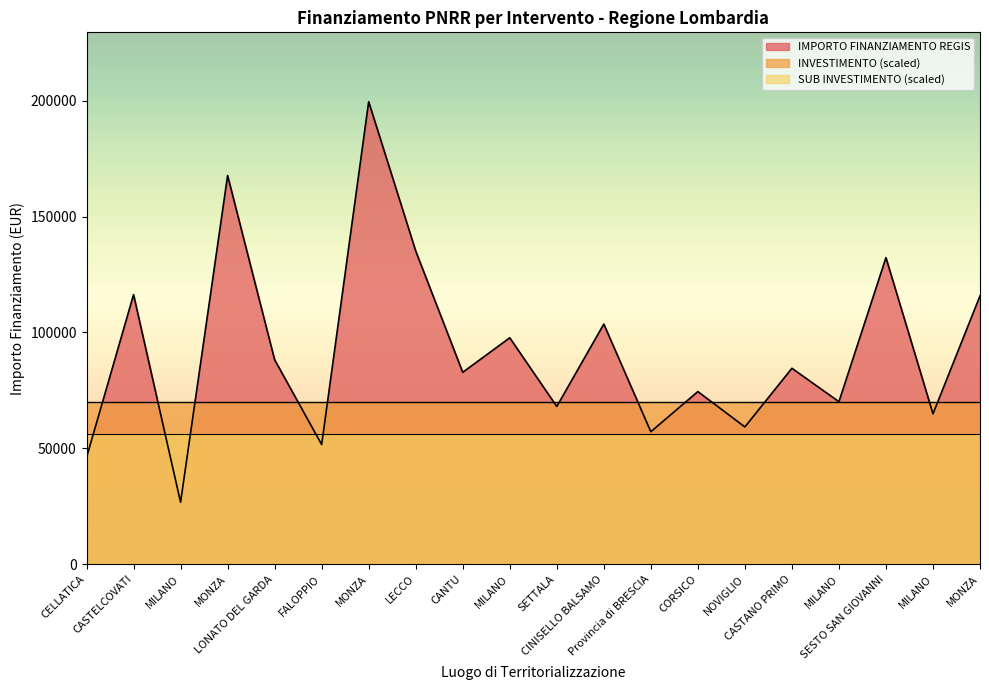

Reading left to right, transcribe all the data shown in this chart.

IMPORTO FINANZIAMENTO REGIS: 46044.5	116324.6	26730.0	167724.8	88213.8	51620.1	199567.7	135157.2	82798.6	97694.9	68057.8	103619.9	57160.7	74486.0	59229.0	84538.8	70120.9	132279.7	64886.6	115789.8
INVESTIMENTO: 1.4	1.4	1.4	1.4	1.4	1.4	1.4	1.4	1.4	1.4	1.4	1.4	1.4	1.4	1.4	1.4	1.4	1.4	1.4	1.4
SUB INVESTIMENTO: 1.4	1.4	1.4	1.4	1.4	1.4	1.4	1.4	1.4	1.4	1.4	1.4	1.4	1.4	1.4	1.4	1.4	1.4	1.4	1.4